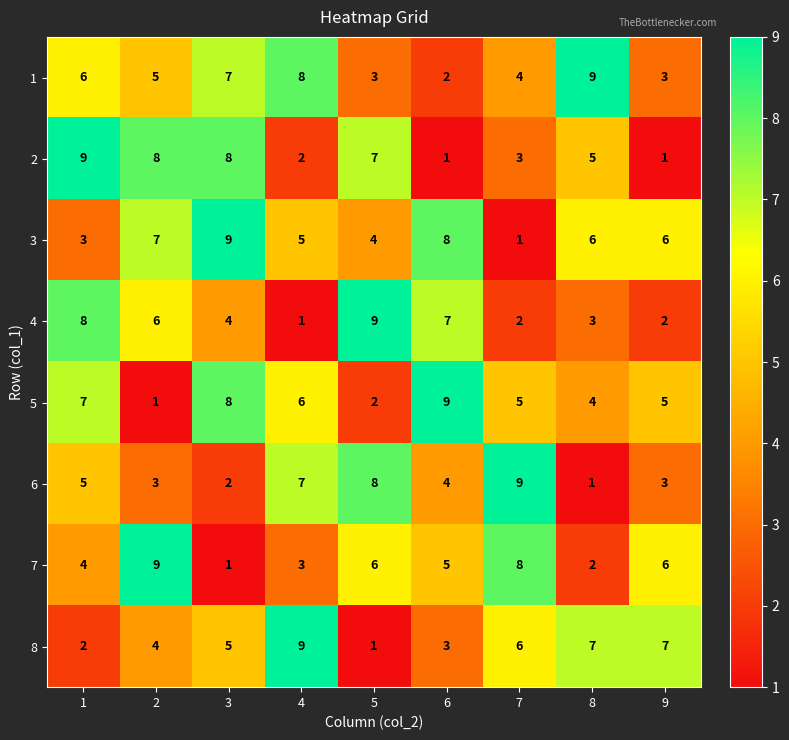

What is the highest value of the 1 series?

9